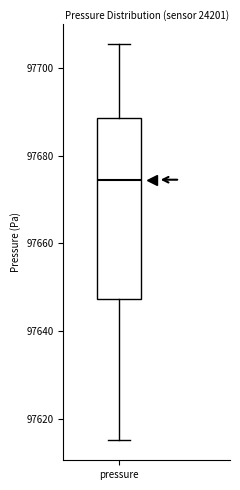

Read this box plot against the y-axis: the position of the median line, the range covered by the box, and the ends of both whiskers. The values are not printed on the chart, so give them approximately, as read against the axis.

median 97674, box 97648 to 97688, whiskers 97616 to 97706